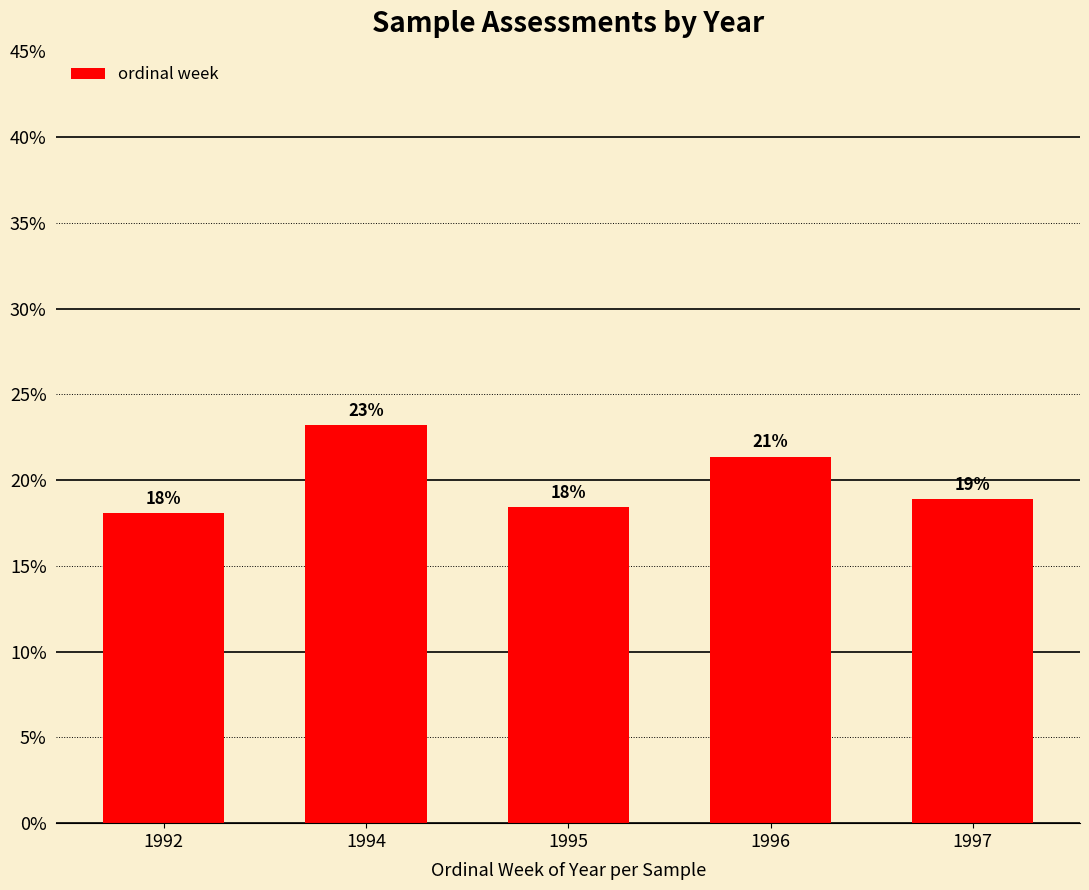

What is the smallest value displayed?

18.1